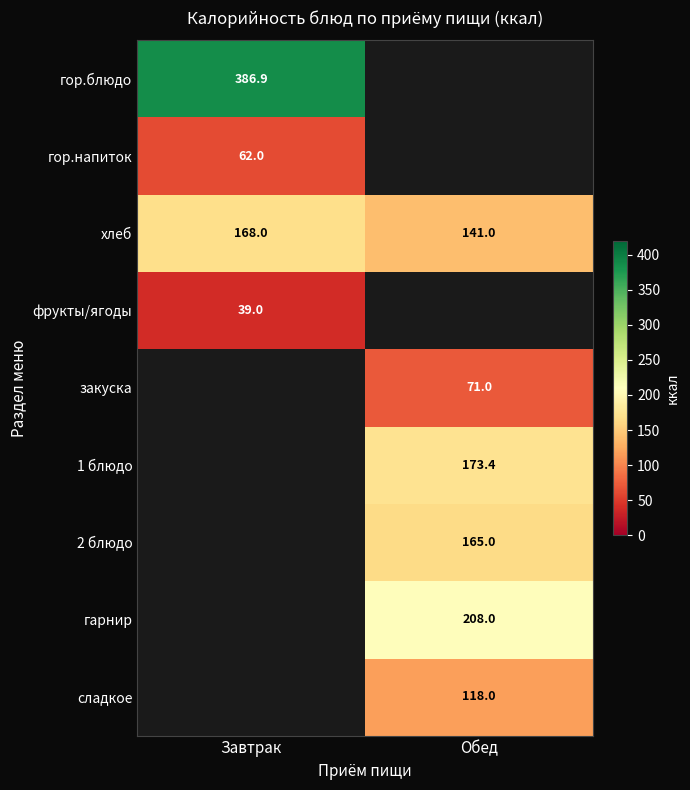

The гарнир series shows 272.6 at Обед. True or false?

False